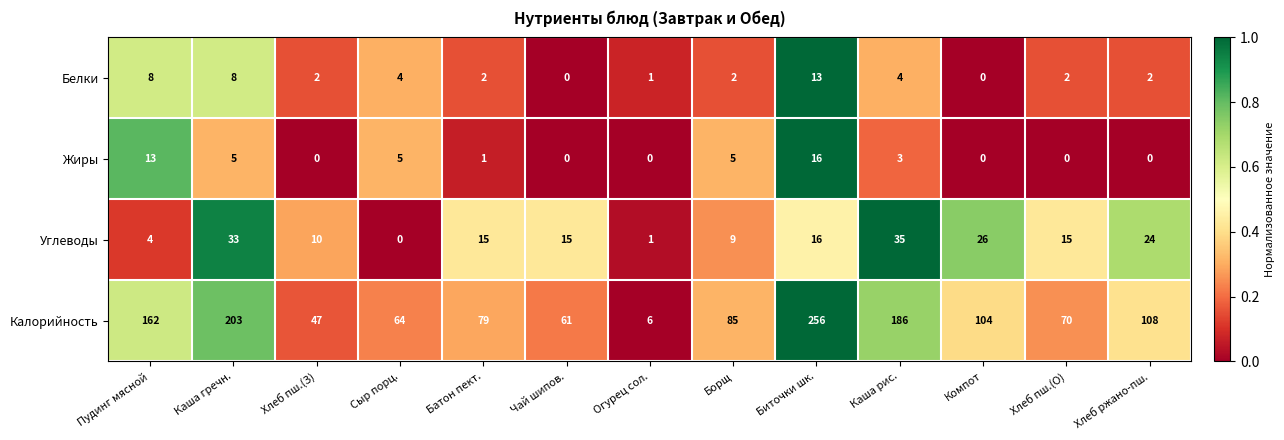

What is the average value of the Калорийность series?

110